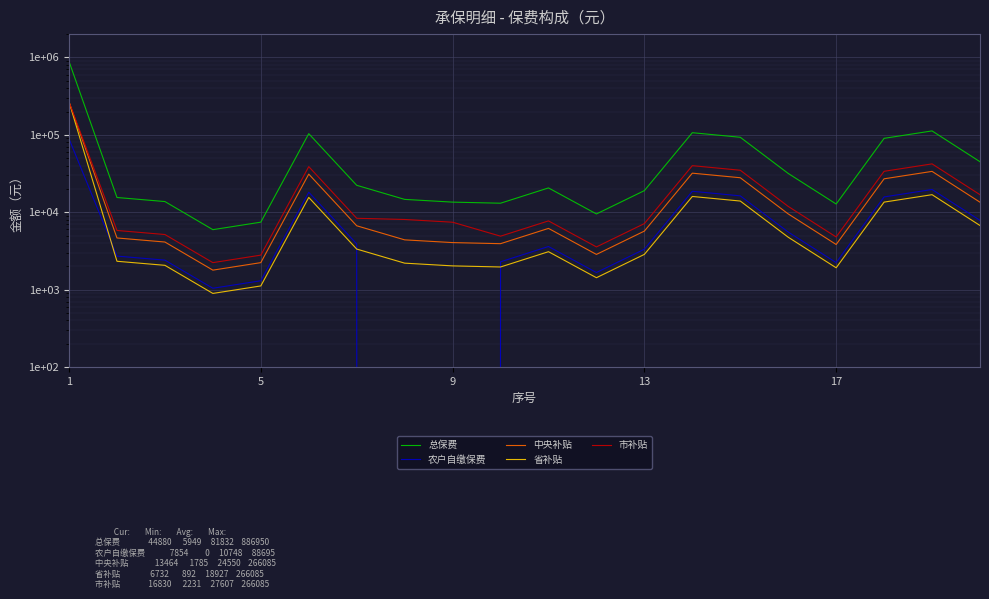

Rank the series at 15 from lowest to highest value.

省补贴, 农户自缴保费, 中央补贴, 市补贴, 总保费